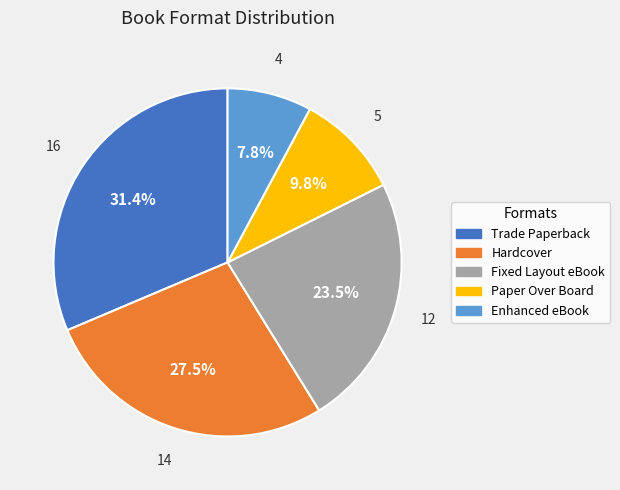

Does any single category account for the majority?

No